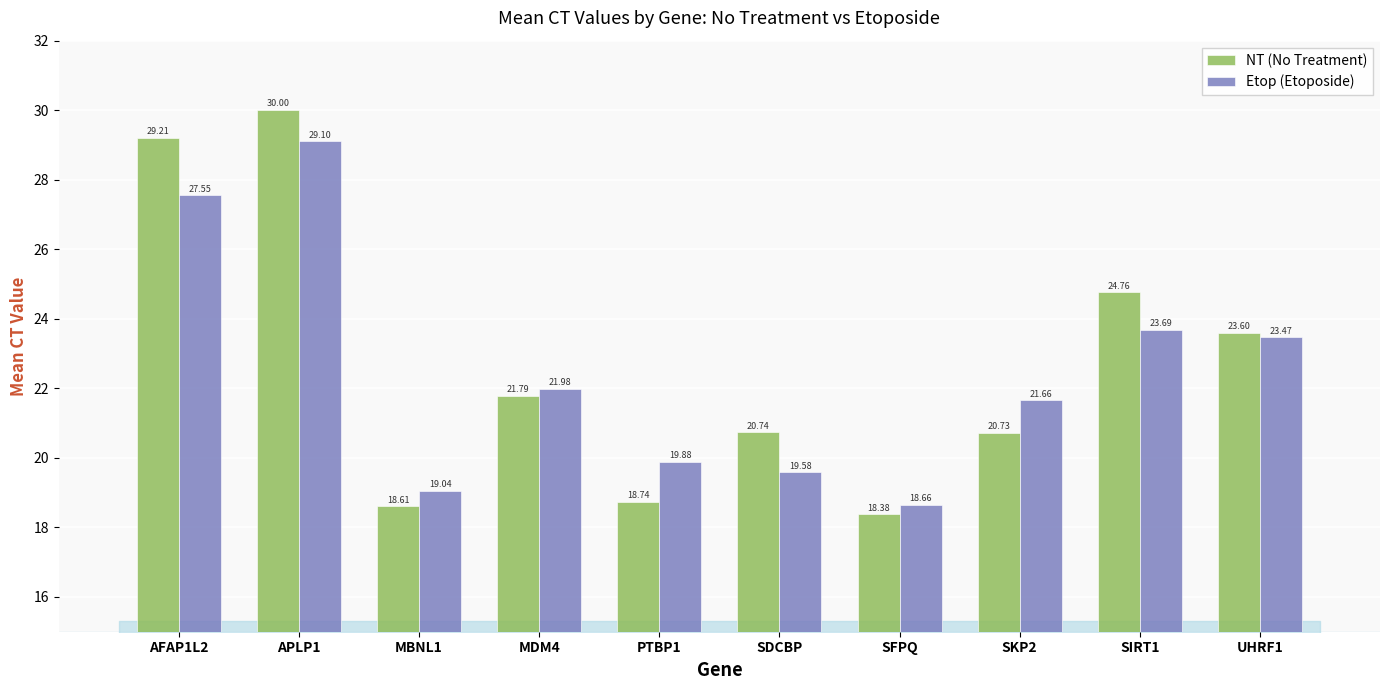

What are all the series names shown in the legend?

NT (No Treatment), Etop (Etoposide)